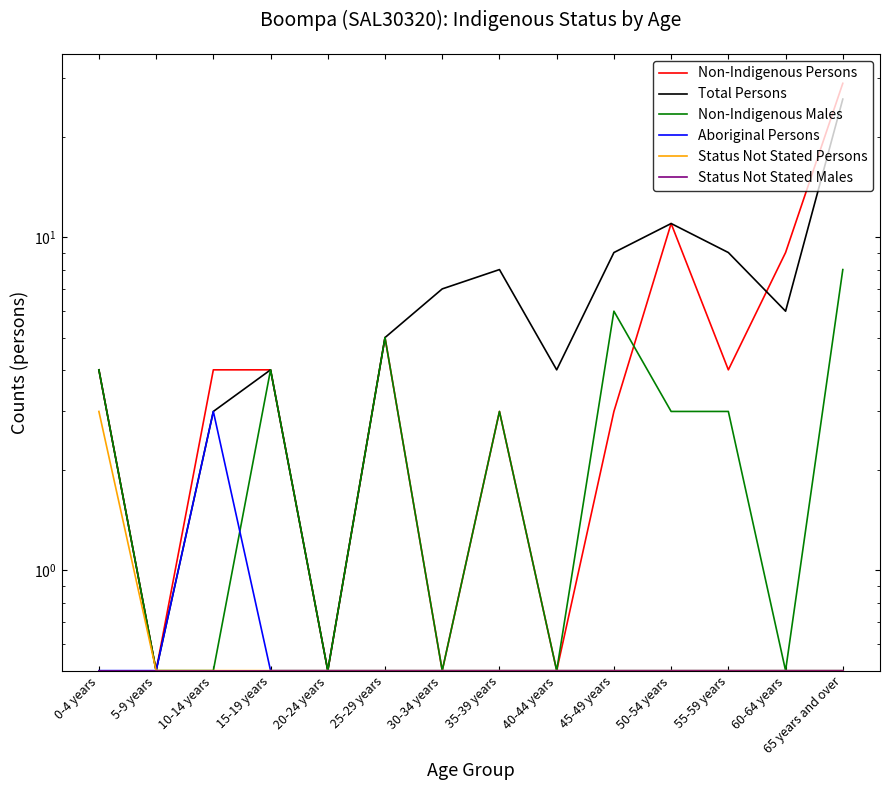

True or false: Non-Indigenous Persons and Aboriginal Persons cross at least once.

False